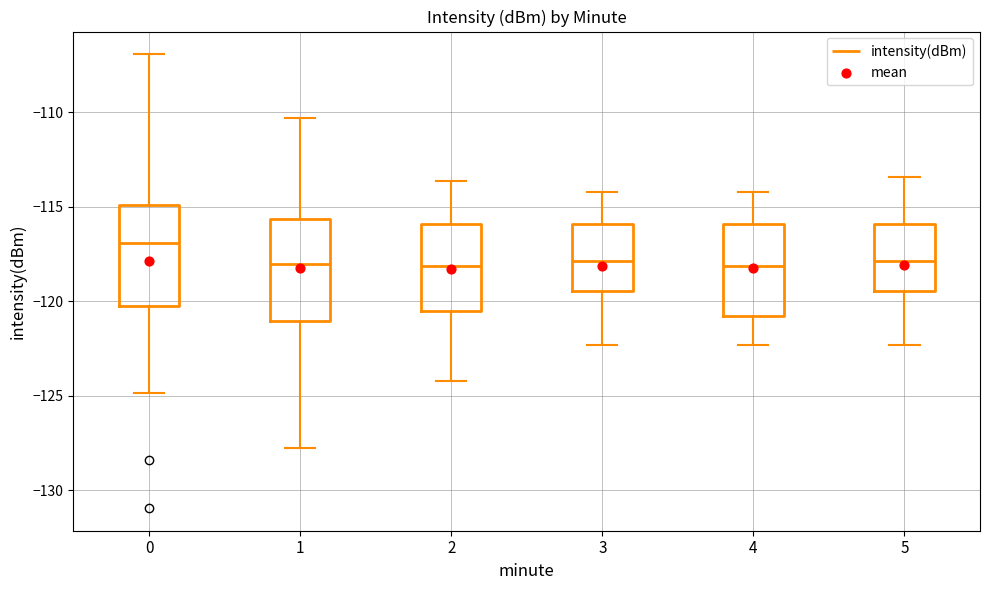

Where does the lower whisker of the box at x = 4 end on the y-axis? The values are not printed on the chart, so give them approximately, as read against the axis.

-122.5